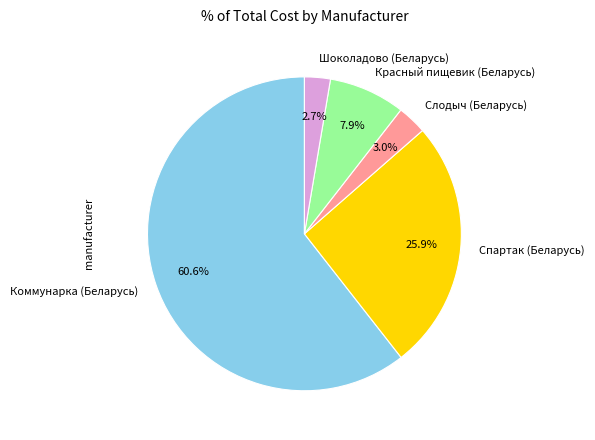

To the nearest percent, what is the combined percentage of Красный пищевик (Беларусь) and Спартак (Беларусь)?

34%